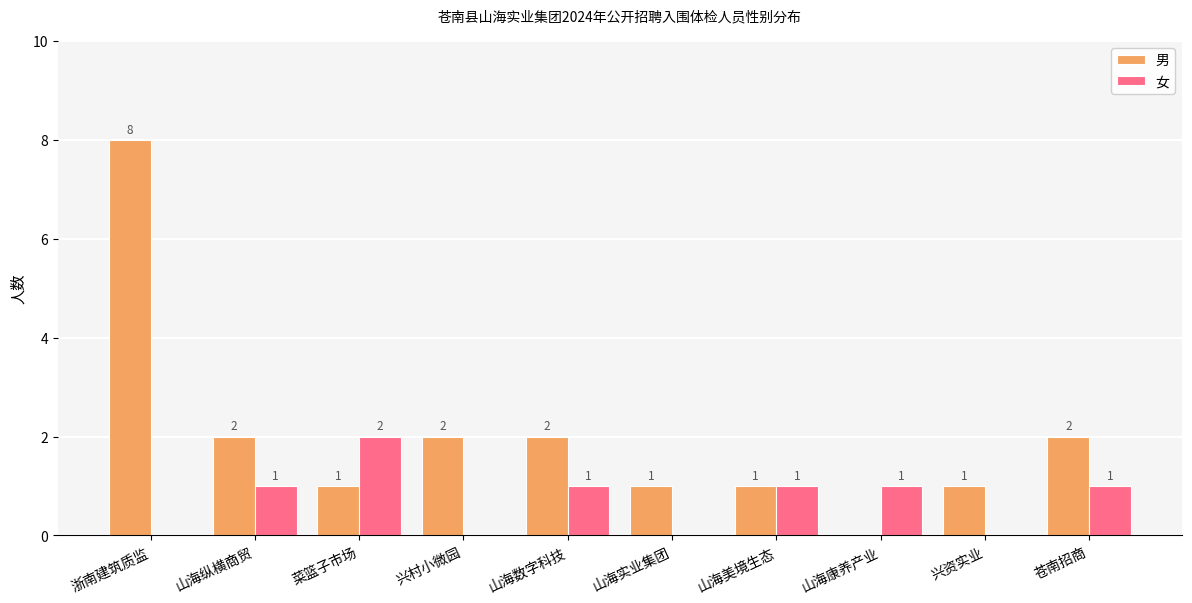

Which series changed the most between 山海美境生态 and 苍南招商?

男